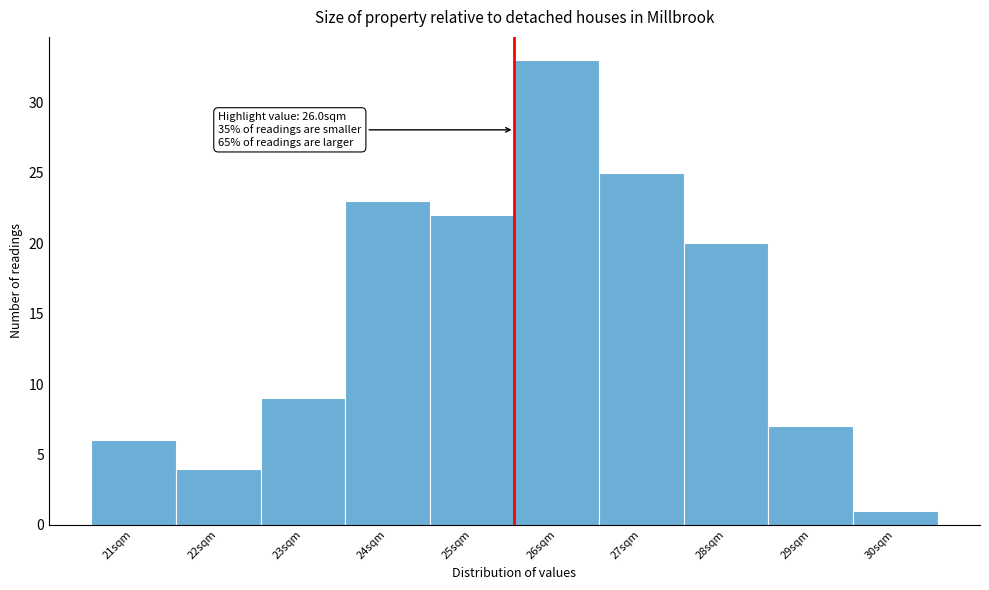

Reading left to right, what are all the values shown in this chart?

6	4	9	23	22	33	25	20	7	1